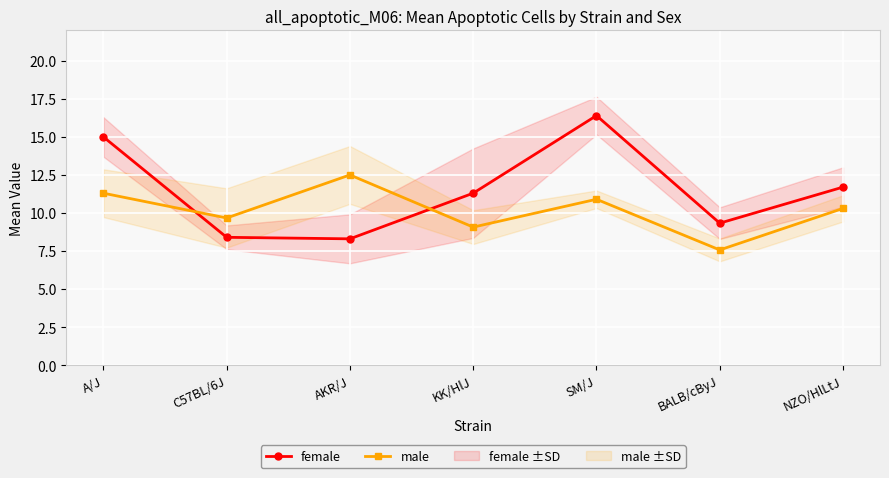

Between KK/HlJ and BALB/cByJ, which series saw the biggest shift?

female